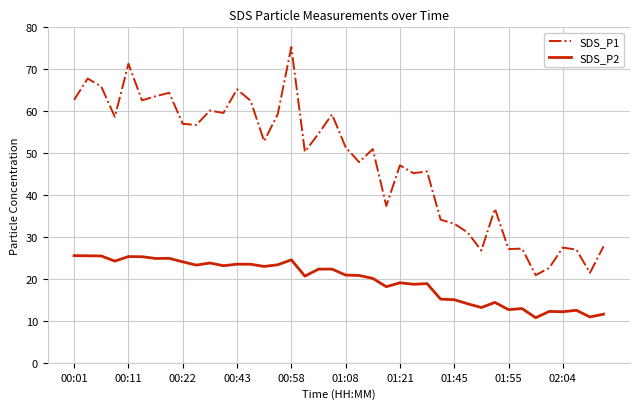

What is the difference between the maximum and minimum values in the SDS_P2 series?

14.8